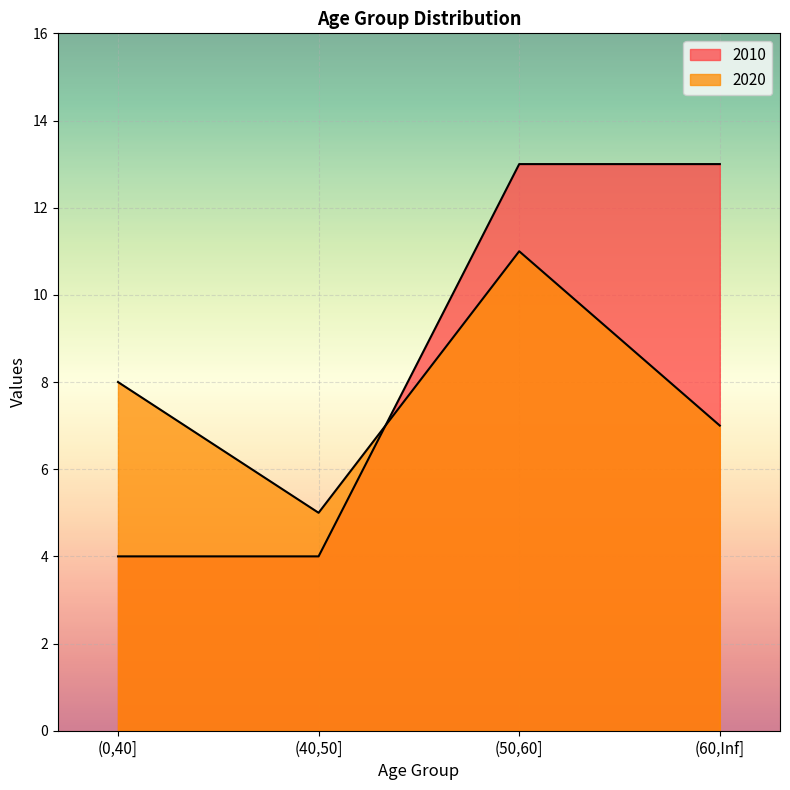

Which series has the largest total across all categories?

2010